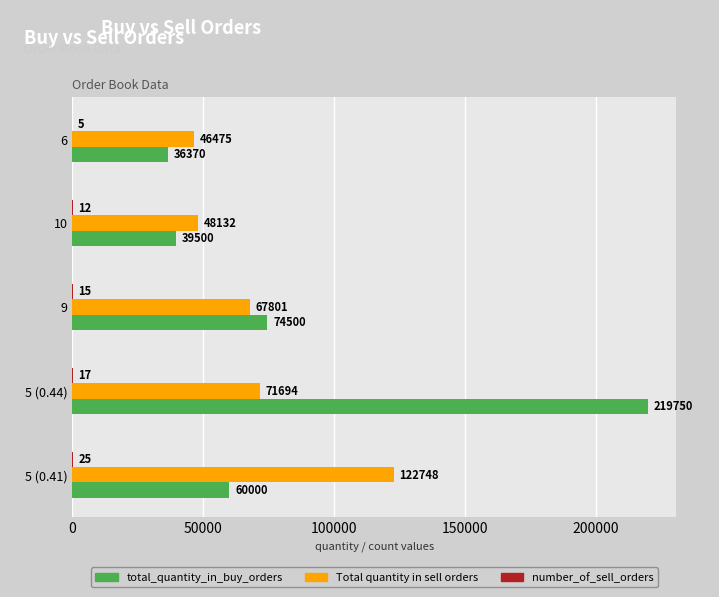

How many data points does each series have?

5